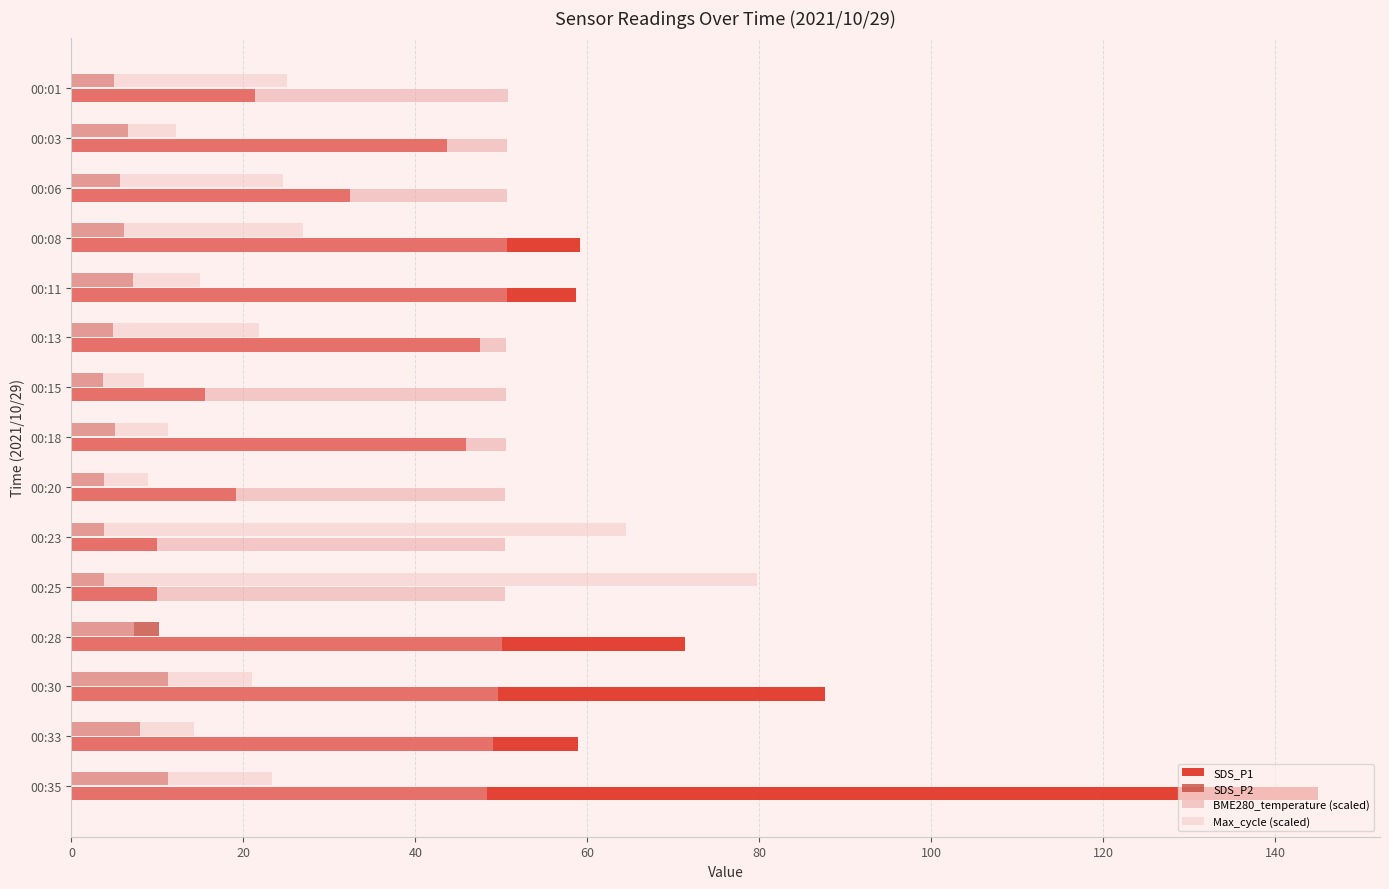

How many data points does each series have?

15